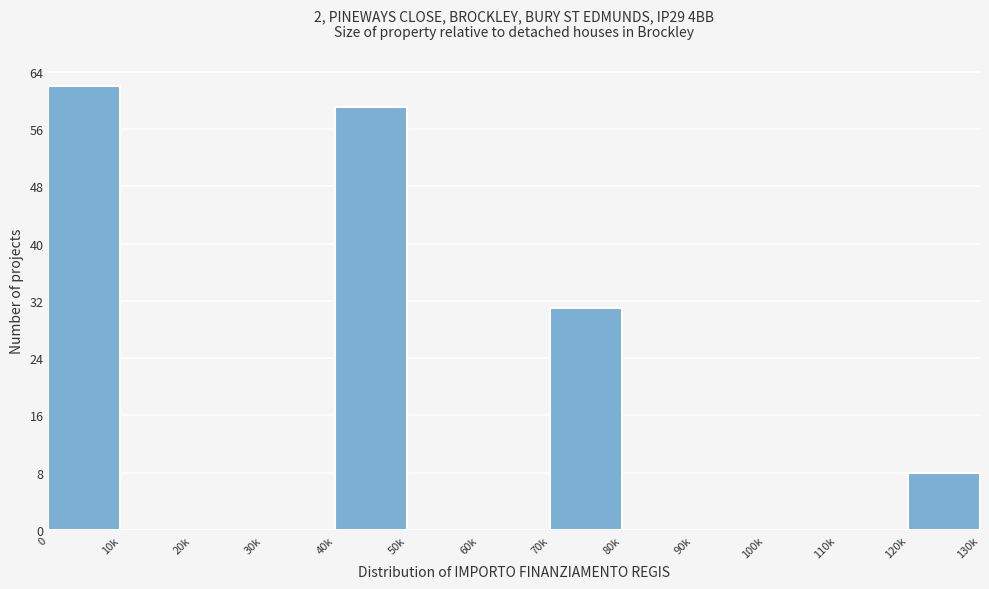

Reading left to right, what are all the values shown in this chart?

0=62	10k=0	20k=0	30k=0	40k=59	50k=0	60k=0	70k=31	80k=0	90k=0	100k=0	110k=0	120k=8